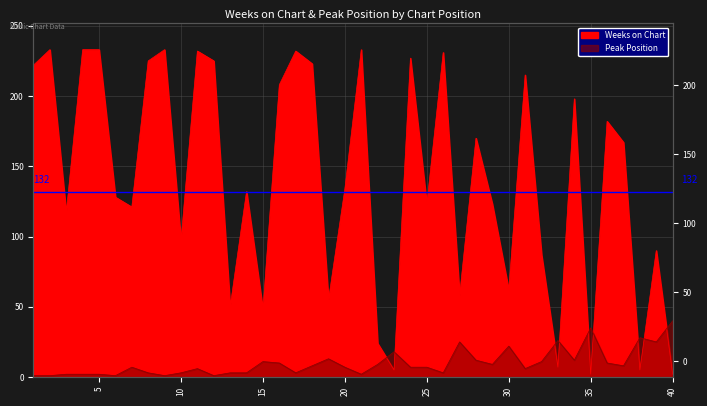

What is the value of the Weeks on Chart point at the 24th from the left?

227